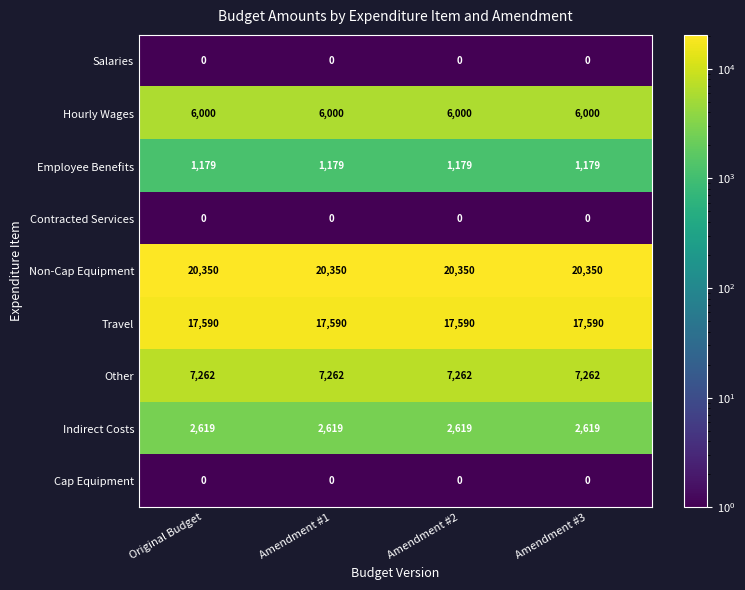

What is the maximum value shown in the chart?

20350